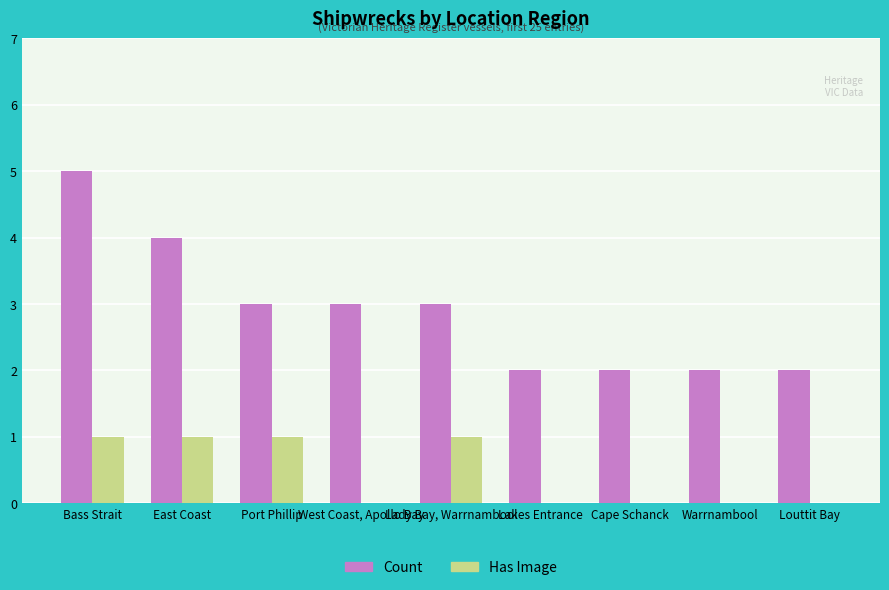

The Count series shows 5 at Bass Strait. True or false?

True